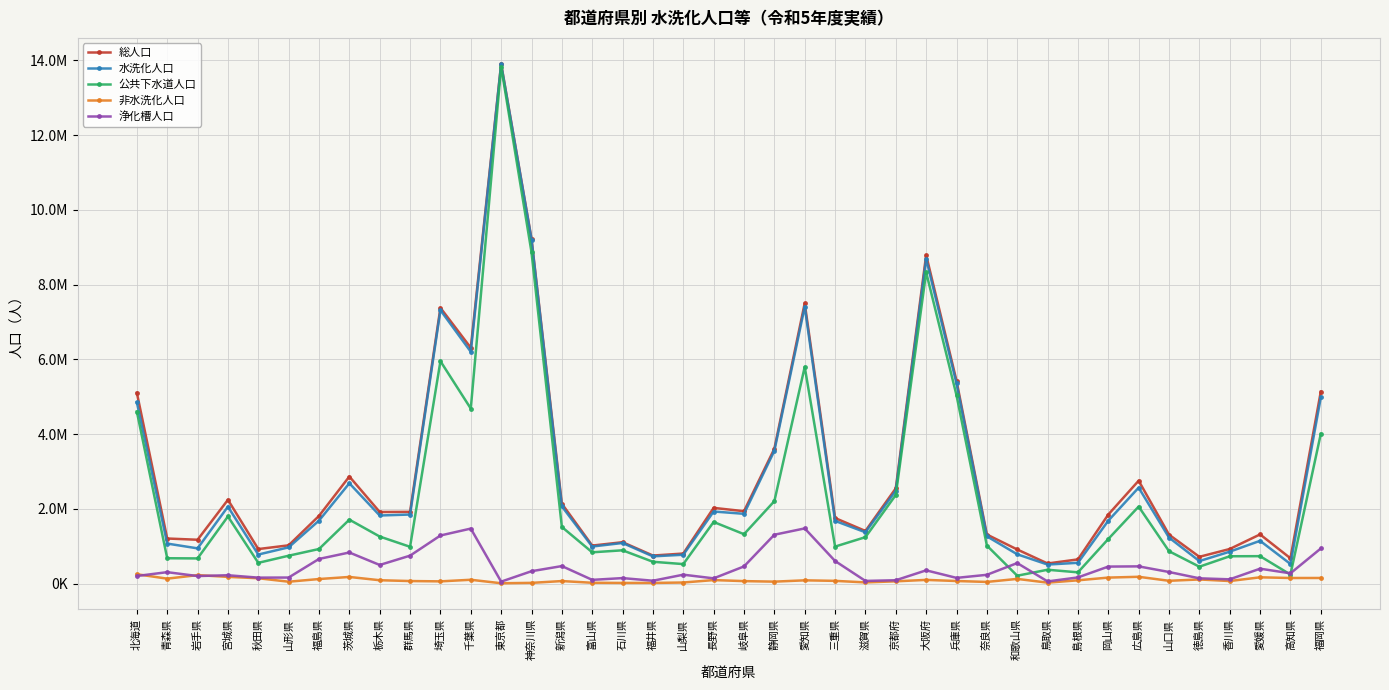

What is the average value of the 非水洗化人口 series?

97578